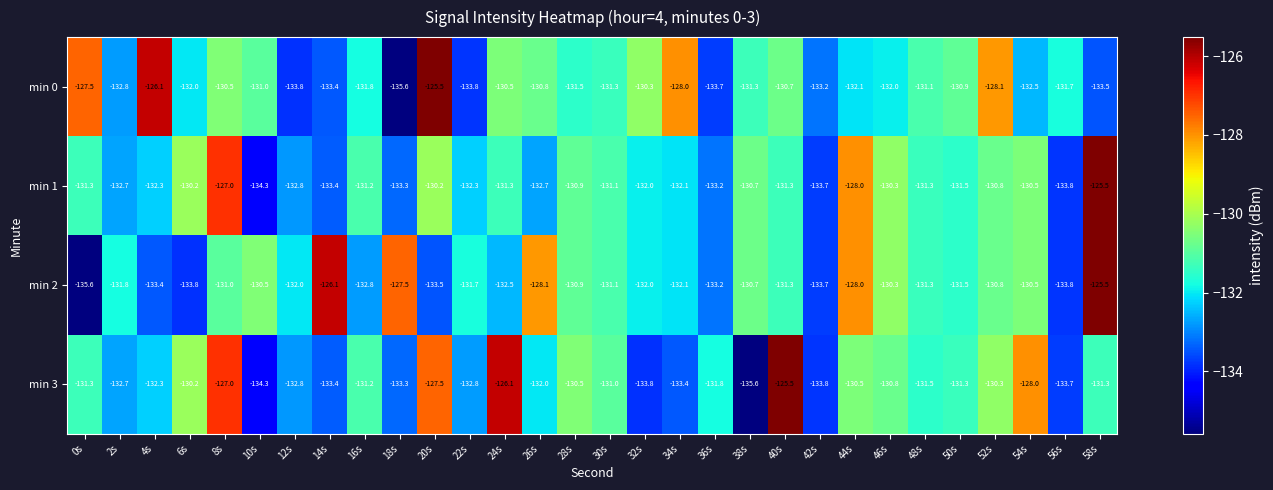

What is the lowest value of the min 0 series?

-135.6